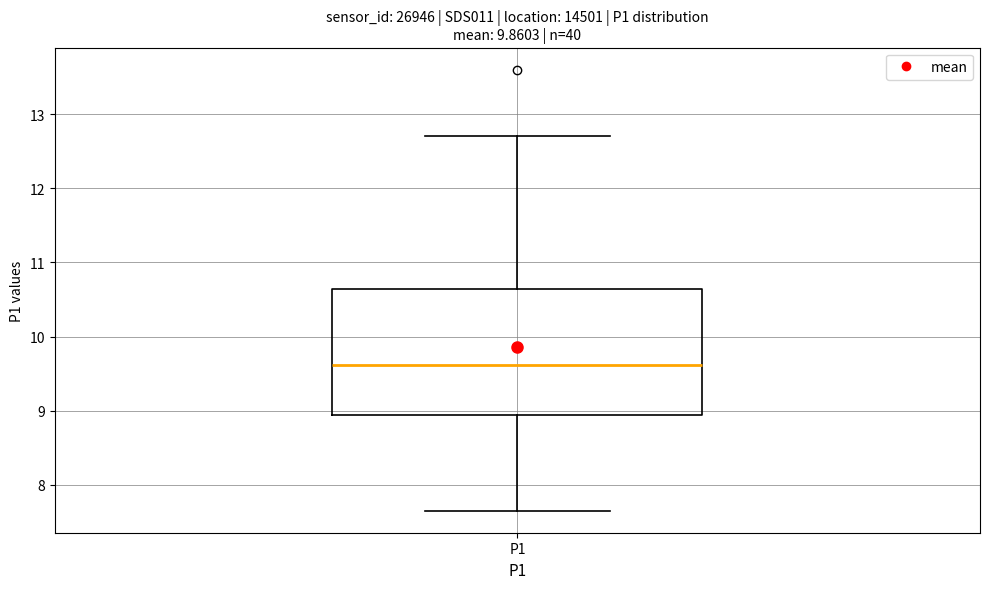

Transcribe this box plot: give where the median line is, the range the box spans, and where the two whiskers end, as read against the y-axis. The values are not printed on the chart, so give them approximately, as read against the axis.

median 9.6, box 8.9 to 10.6, whiskers 7.7 to 12.7